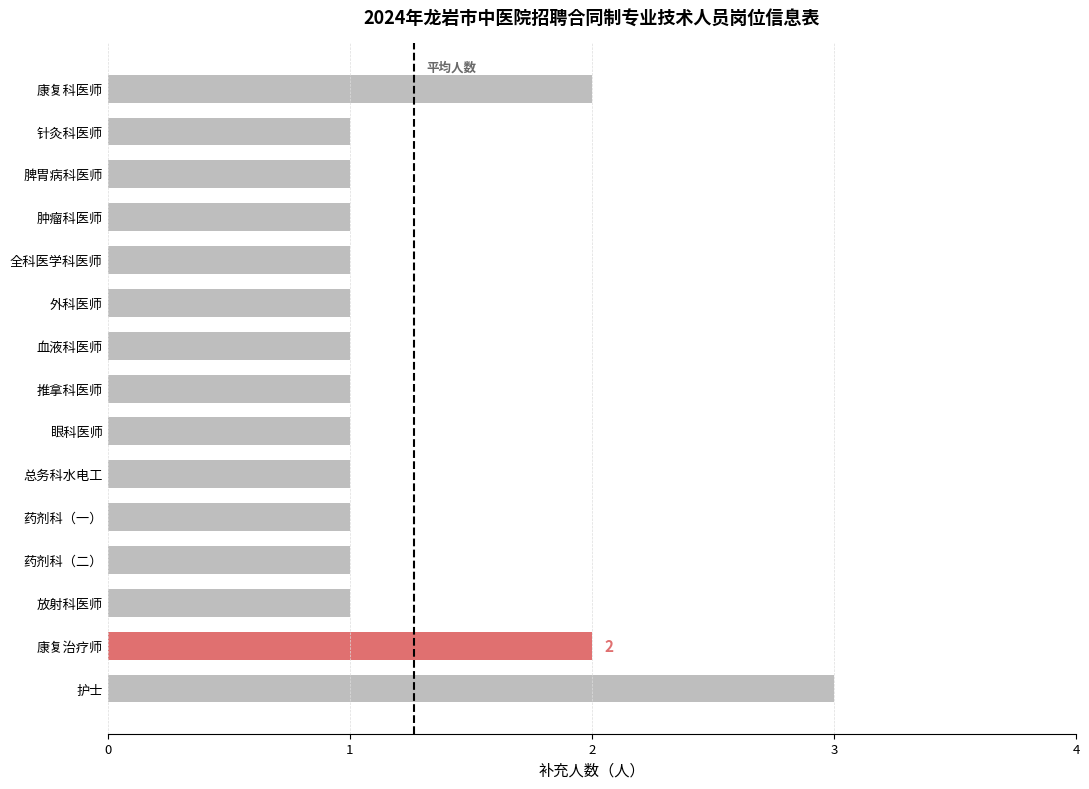

Reading bottom to top, list all the values displayed in this chart.

护士=3	康复治疗师=2	放射科医师=1	药剂科（二）=1	药剂科（一）=1	总务科水电工=1	眼科医师=1	推拿科医师=1	血液科医师=1	外科医师=1	全科医学科医师=1	肿瘤科医师=1	脾胃病科医师=1	针灸科医师=1	康复科医师=2